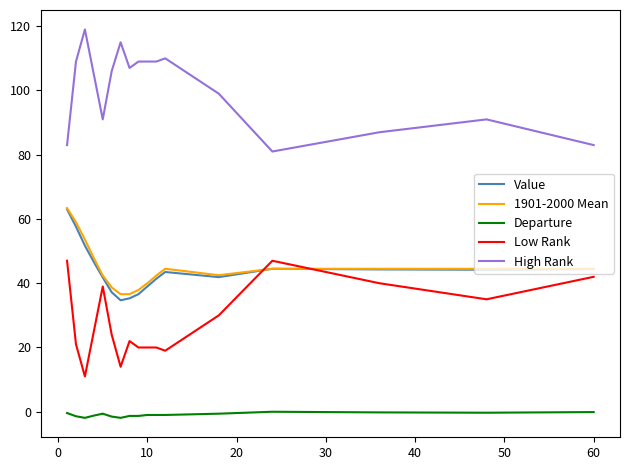

What is the greatest value displayed?

119.0